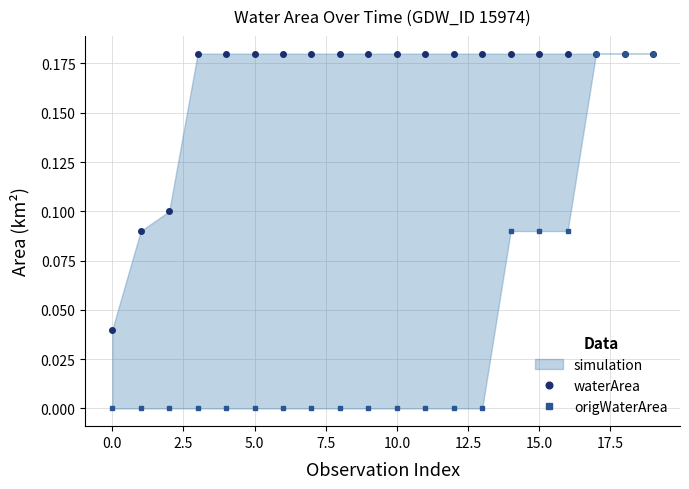

How many lines are shown in the chart?

2